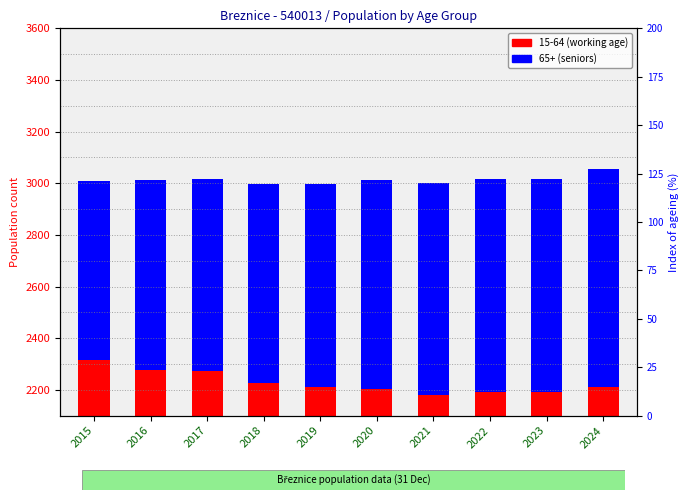

Between 2021 and 2023, which is larger?

2023